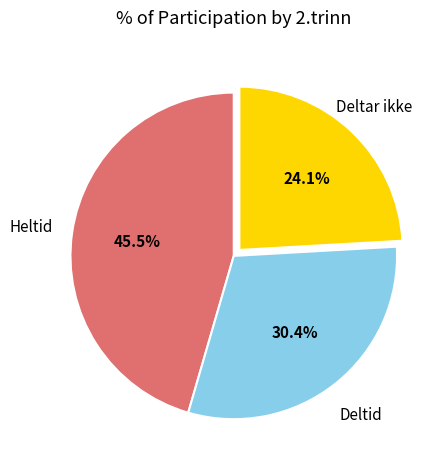

Is there any slice that represents more than half of the pie?

No